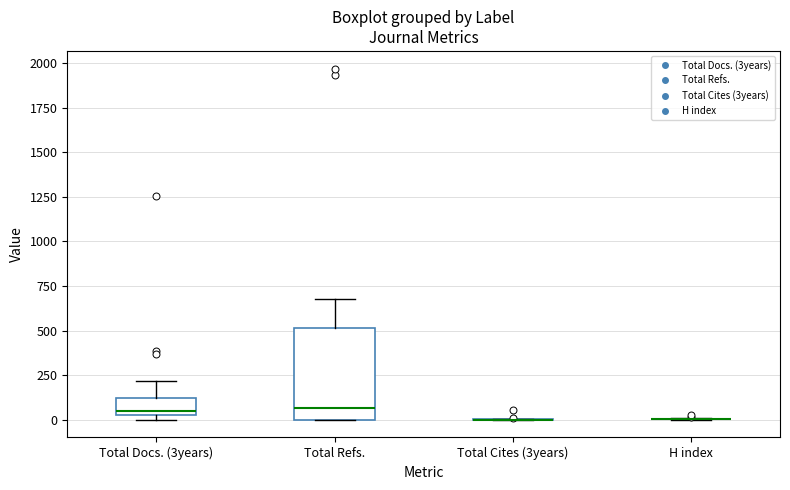

Reading left to right, read every box against the y-axis: the position of its median line, the range the box covers, and the ends of its whiskers. The values are not printed on the chart, so give them approximately, as read against the axis.

Total Docs. (3years): median 50 (just above the box's lower edge), box 50 to 100, whiskers 0 to 200
Total Refs.: median 50, box 0 to 500, whiskers 0 to 700
Total Cites (3years): box collapsed to a line at 0, whiskers 0 to 0
H index: box collapsed to a line at 0, whiskers 0 to 0